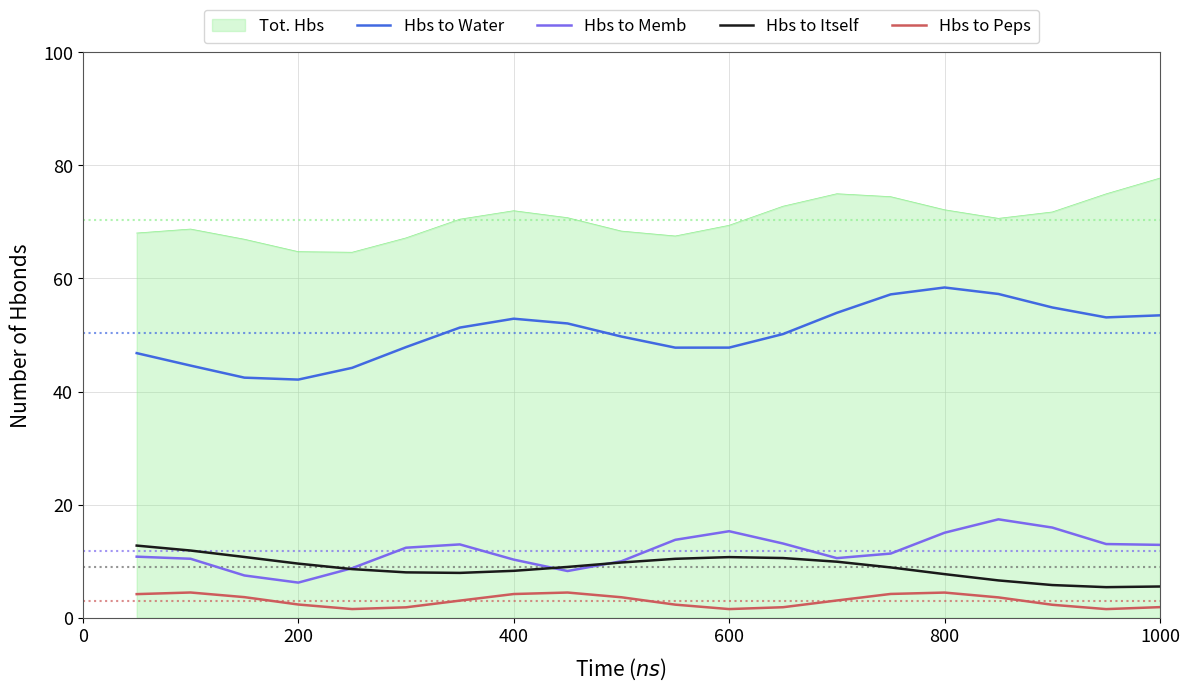

List the series in order of their peak value, highest first.

Tot. Hbs, Hbs to Water, Hbs to Memb, Hbs to Itself, Hbs to Peps